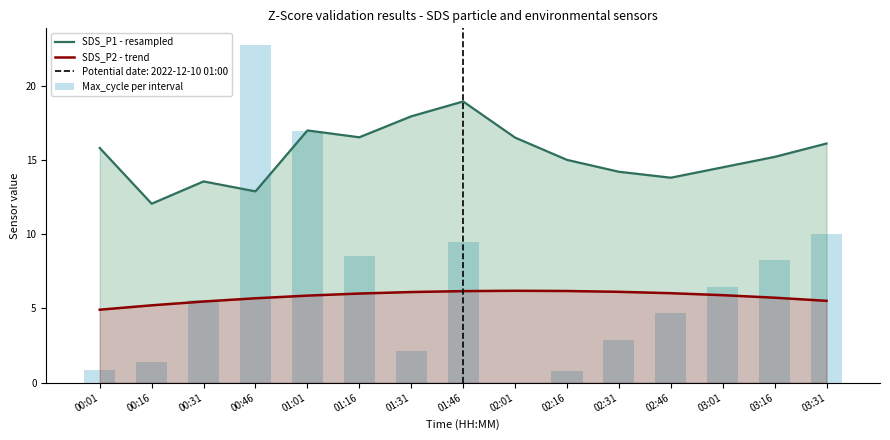

What is the value of the Max_cycle per interval bar at the 12th from the left?

4.7